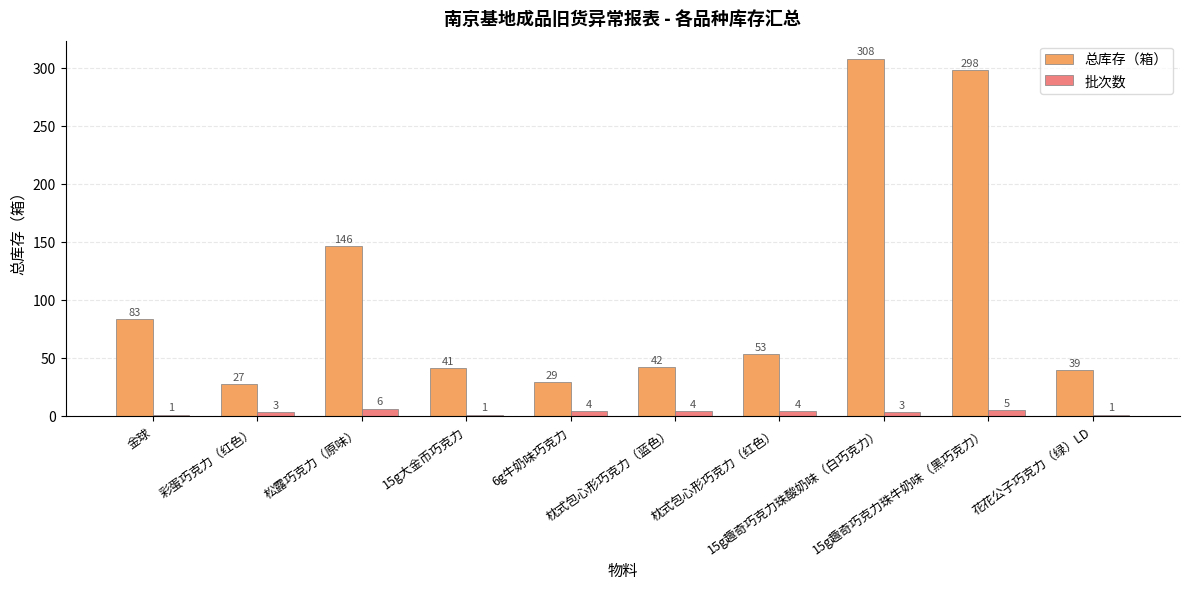

How many bars are there in total?

20